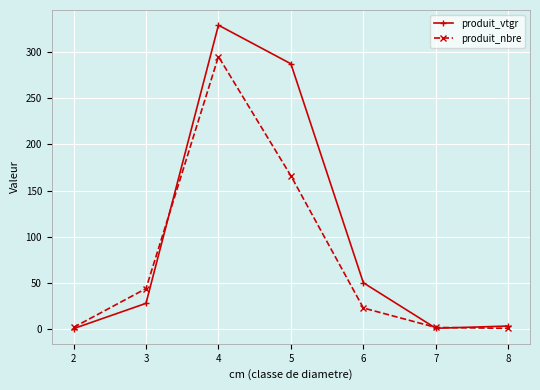

What is the spread (max minus min) of values at 7?

0.9